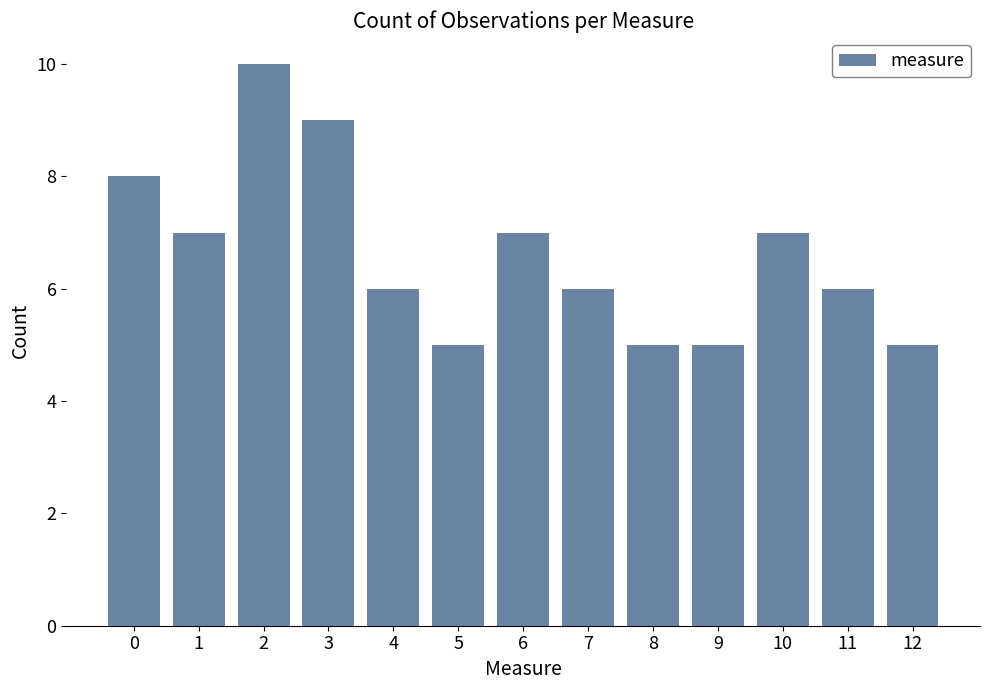

Does the chart contain stacked bars?

No